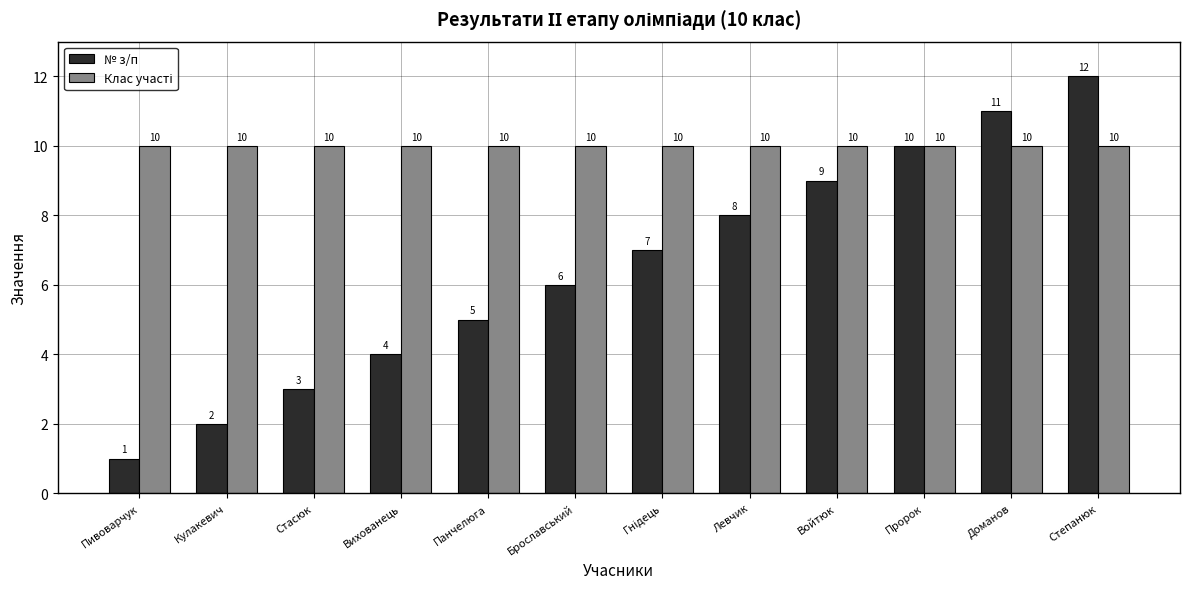

At how many categories does at least one series exceed 9?

12